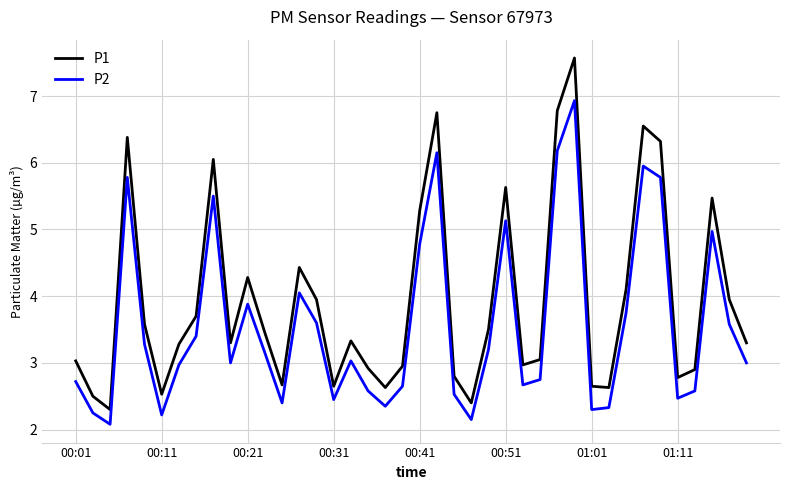

True or false: P2 and P1 cross at least once.

False